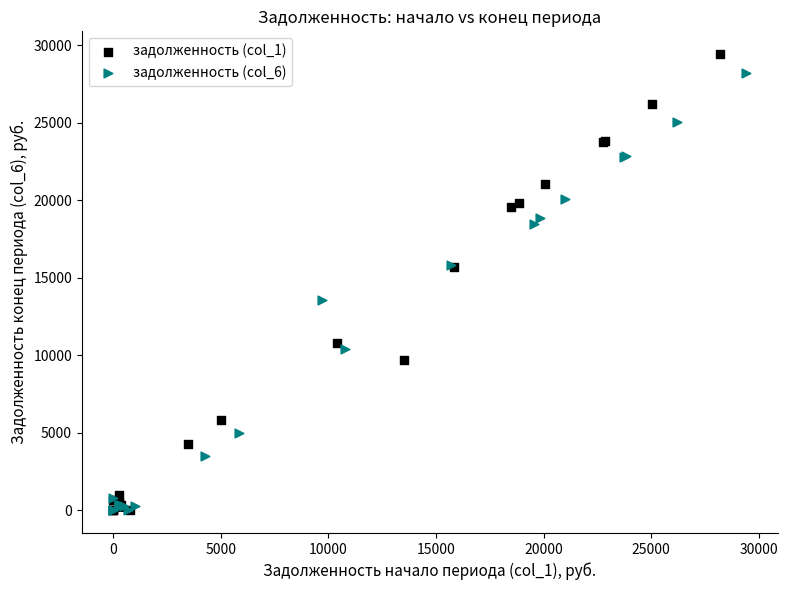

What are all the series names shown in the legend?

задолженность (col_1), задолженность (col_6)